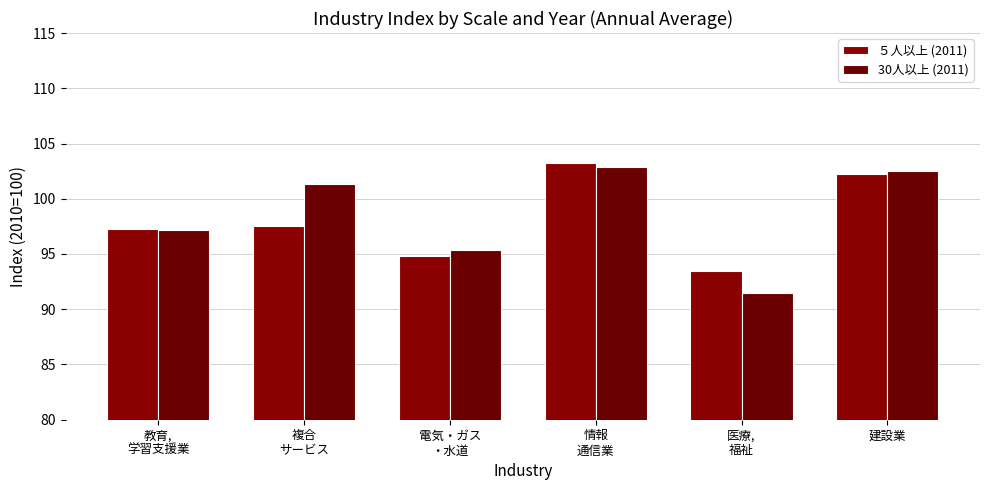

What is the difference between the 30人以上 (2011) values at 情報
通信業 and 医療,
福祉?

11.4